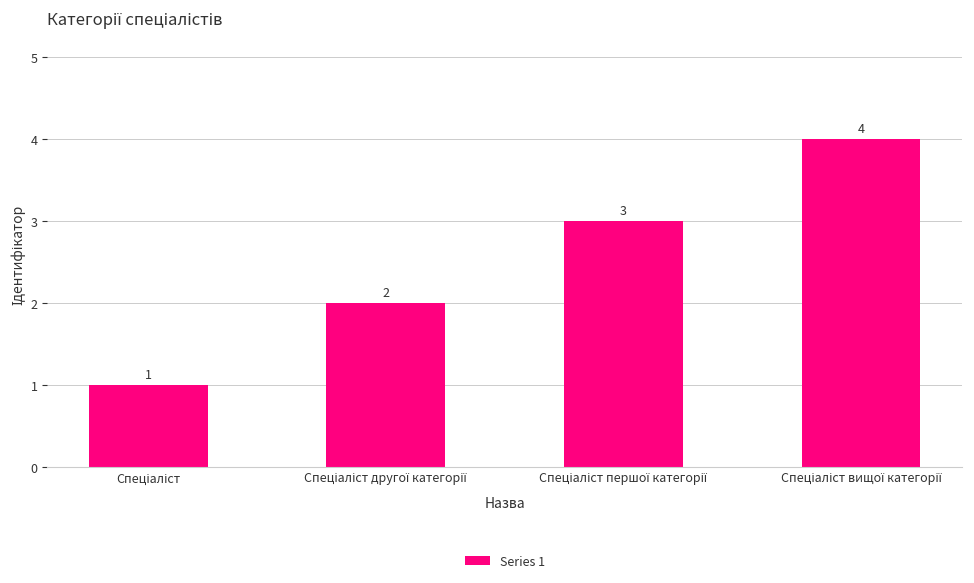

How many values are between 2 and 4?

3